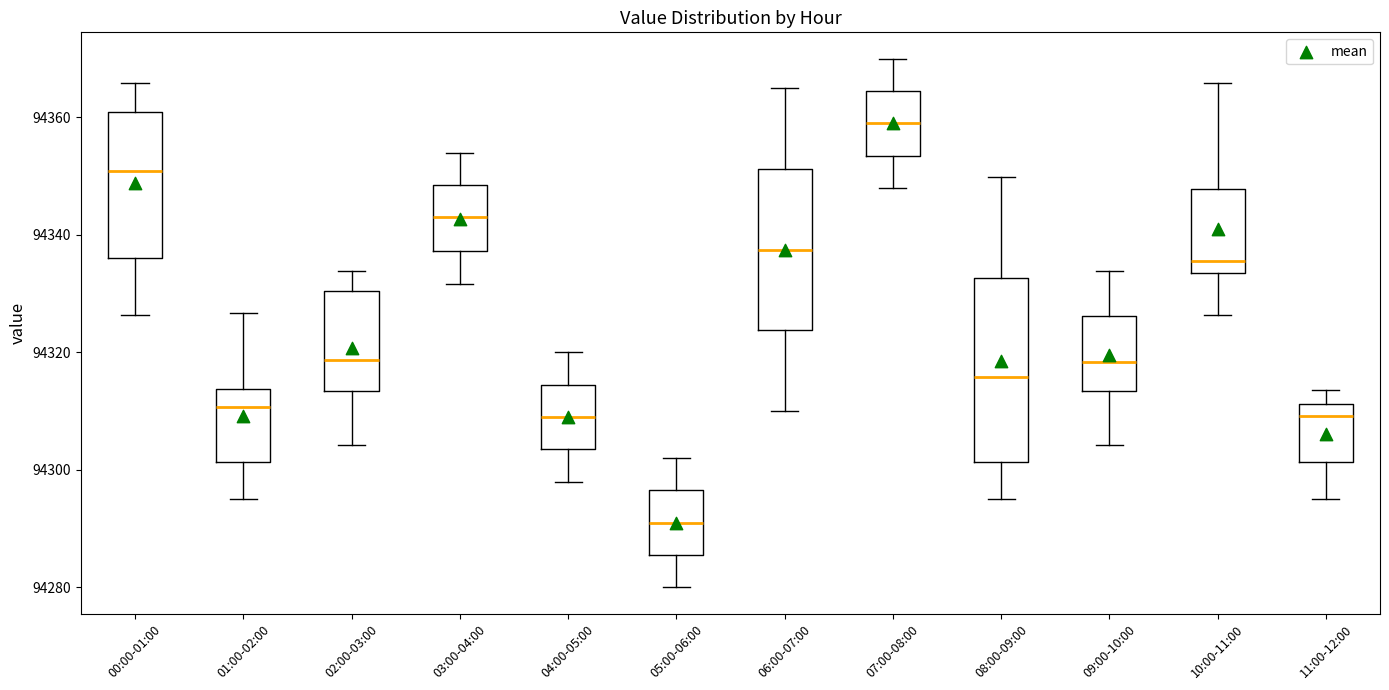

Reading left to right, transcribe this box plot: for each box, give where its median line is, the range the box spans, and where its two whiskers end, as read against the y-axis. The values are not printed on the chart, so give them approximately, as read against the axis.

00:00-01:00: median 94350, box 94336 to 94360, whiskers 94326 to 94366
01:00-02:00: median 94310, box 94302 to 94314, whiskers 94296 to 94326
02:00-03:00: median 94318, box 94314 to 94330, whiskers 94304 to 94334
03:00-04:00: median 94344, box 94338 to 94348, whiskers 94332 to 94354
04:00-05:00: median 94310, box 94304 to 94314, whiskers 94298 to 94320
05:00-06:00: median 94292, box 94286 to 94296, whiskers 94280 to 94302
06:00-07:00: median 94338, box 94324 to 94352, whiskers 94310 to 94366
07:00-08:00: median 94360, box 94354 to 94364, whiskers 94348 to 94370
08:00-09:00: median 94316, box 94302 to 94332, whiskers 94296 to 94350
09:00-10:00: median 94318, box 94314 to 94326, whiskers 94304 to 94334
10:00-11:00: median 94336, box 94334 to 94348, whiskers 94326 to 94366
11:00-12:00: median 94310, box 94302 to 94312, whiskers 94296 to 94314